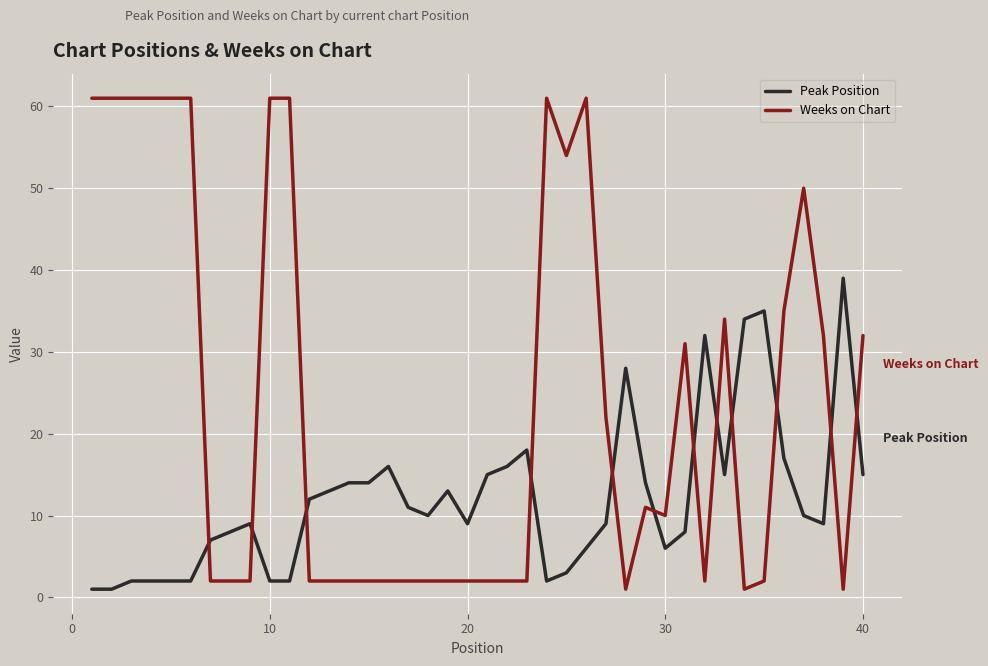

Which series has the largest total across all categories?

Weeks on Chart